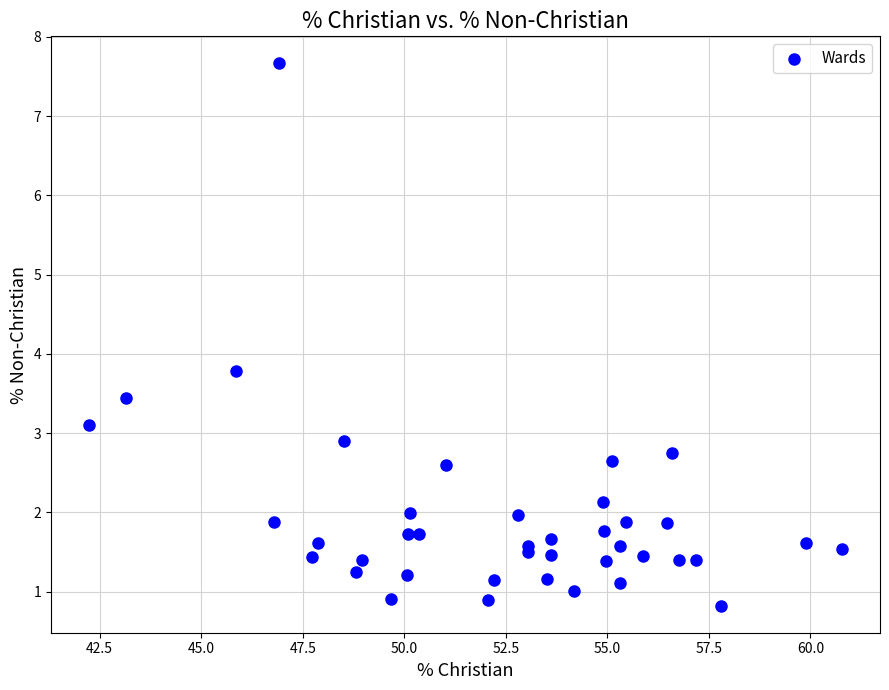

What Y value in the scatter plot is closest to 4?

3.8